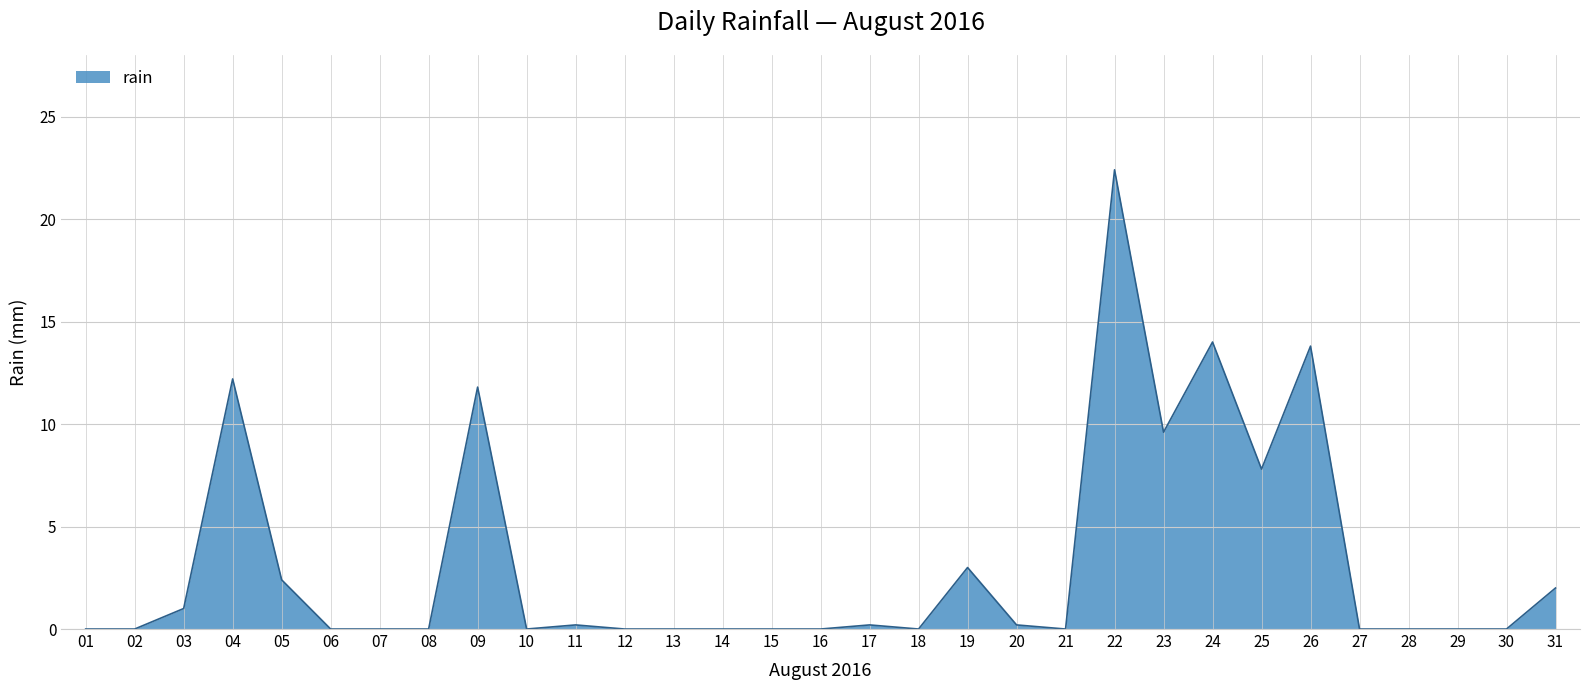

What is the greatest value displayed?

22.4